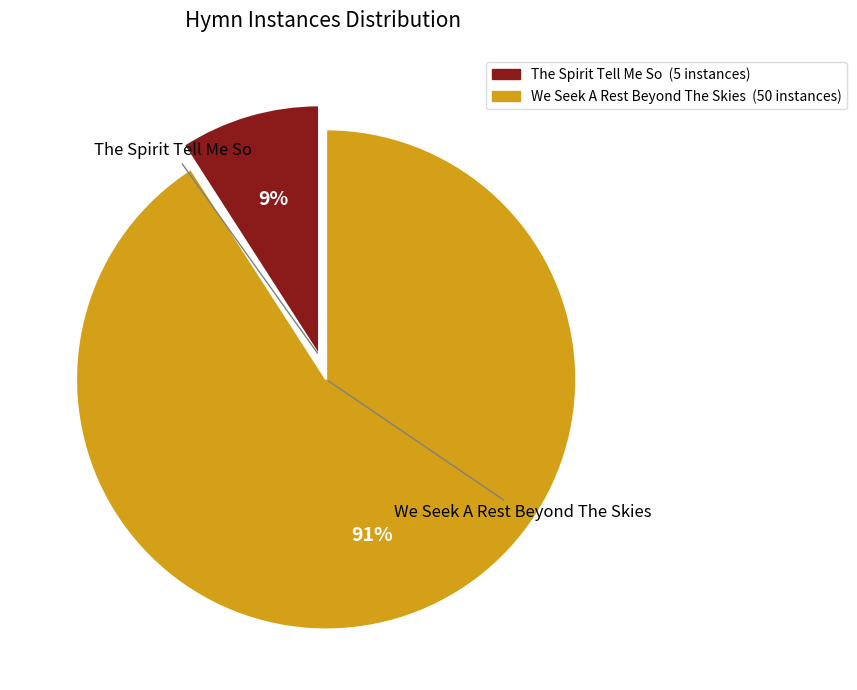

To the nearest percent, what is the combined percentage of We Seek A Rest Beyond The Skies and The Spirit Tell Me So?

100%